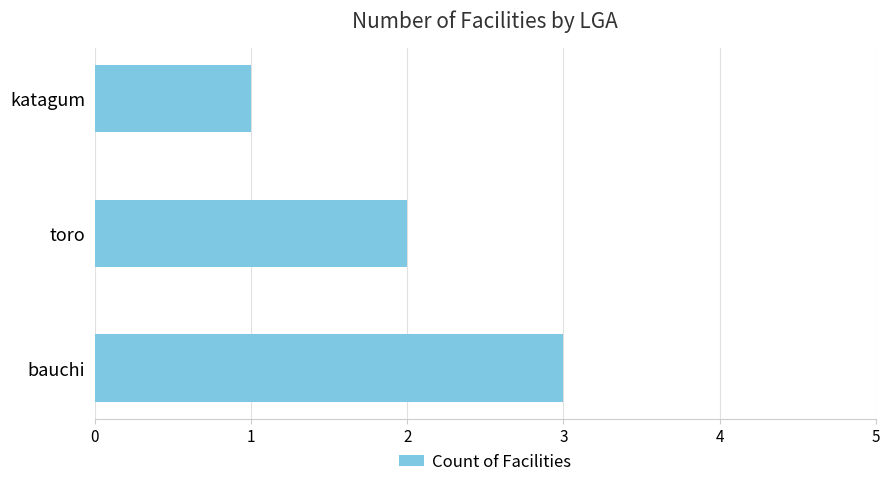

How many categories are shown in the chart?

3